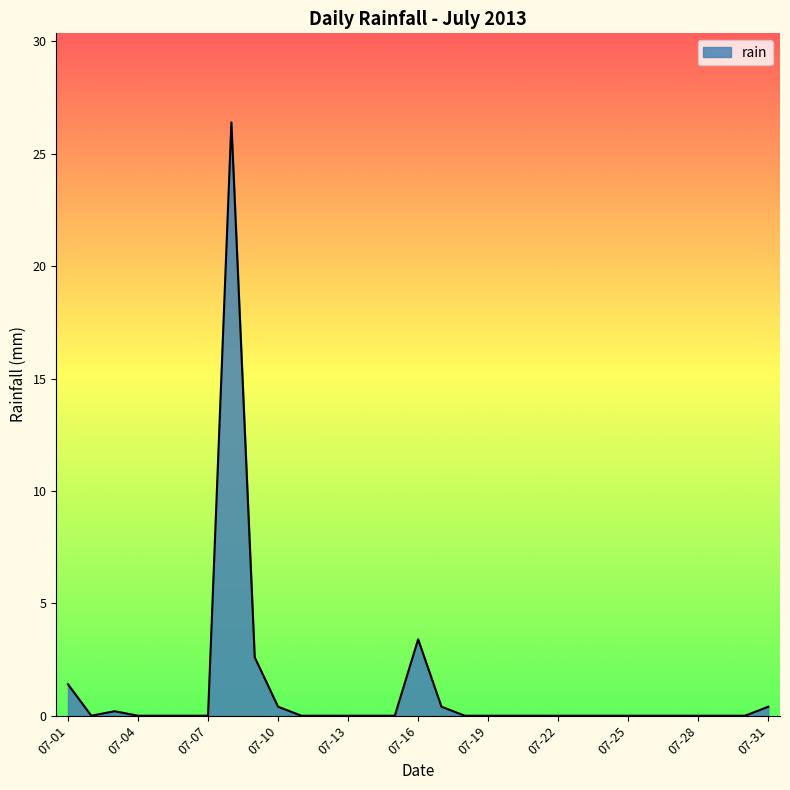

What is the greatest value displayed?

26.4